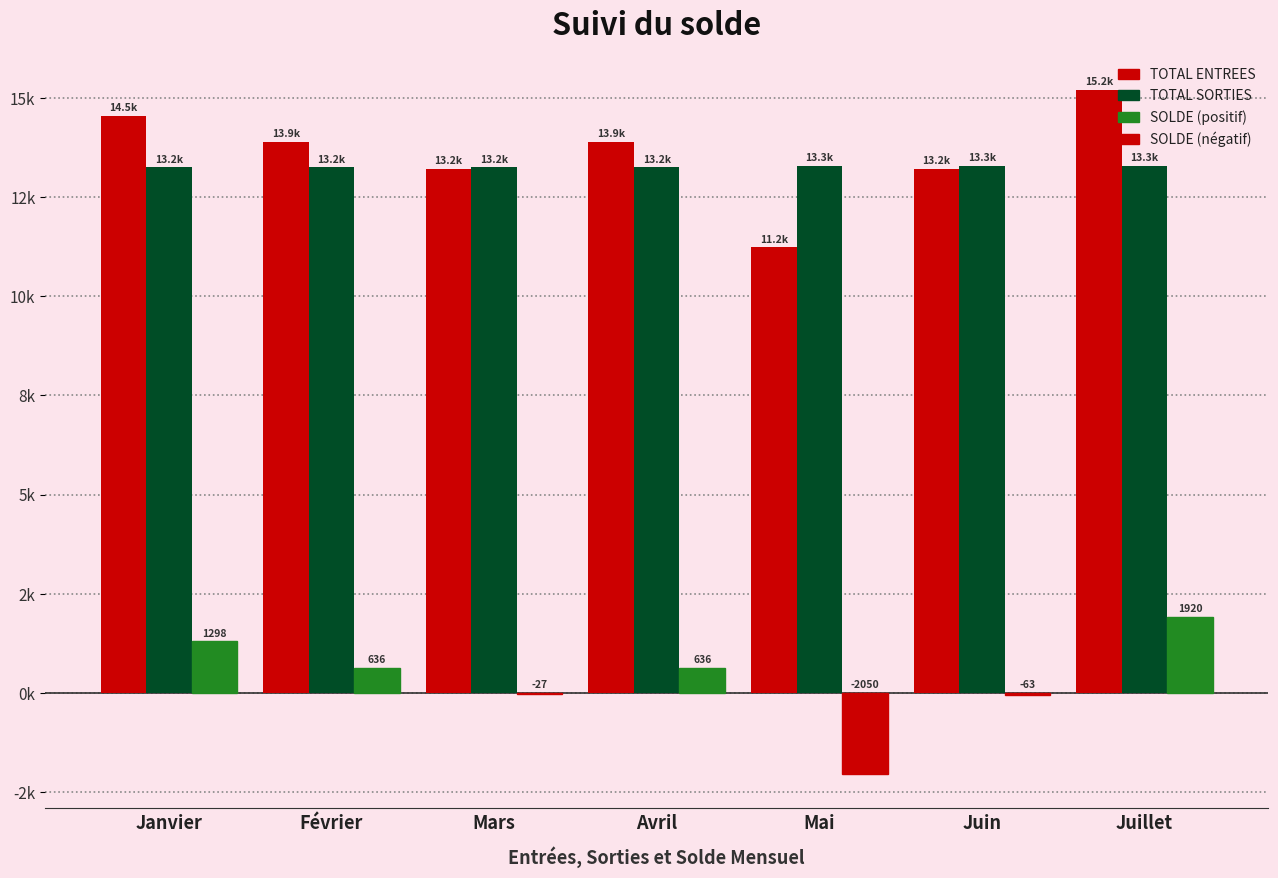

Does the chart contain stacked bars?

No